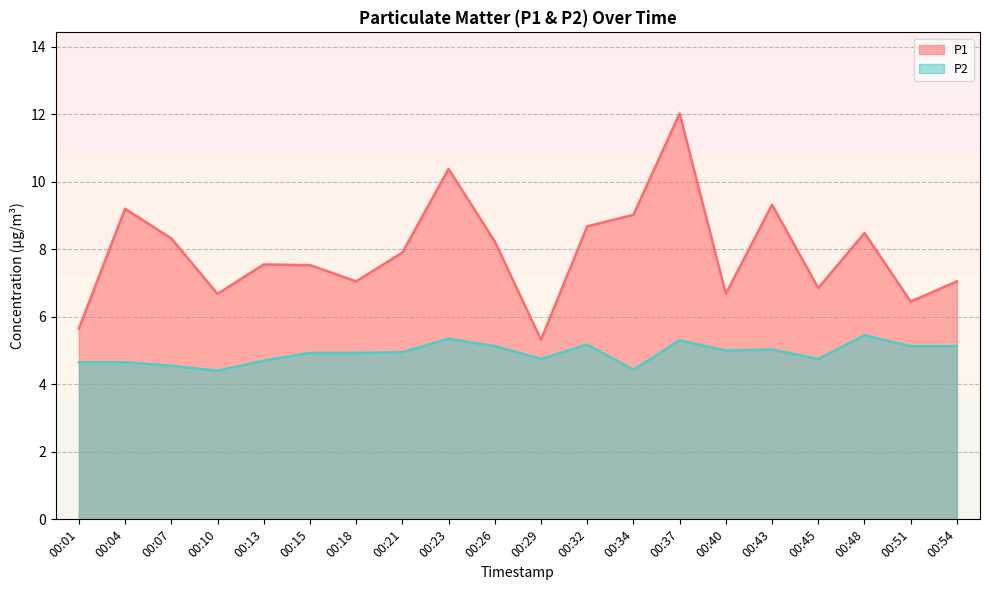

What is the lowest value of the P1 series?

5.3